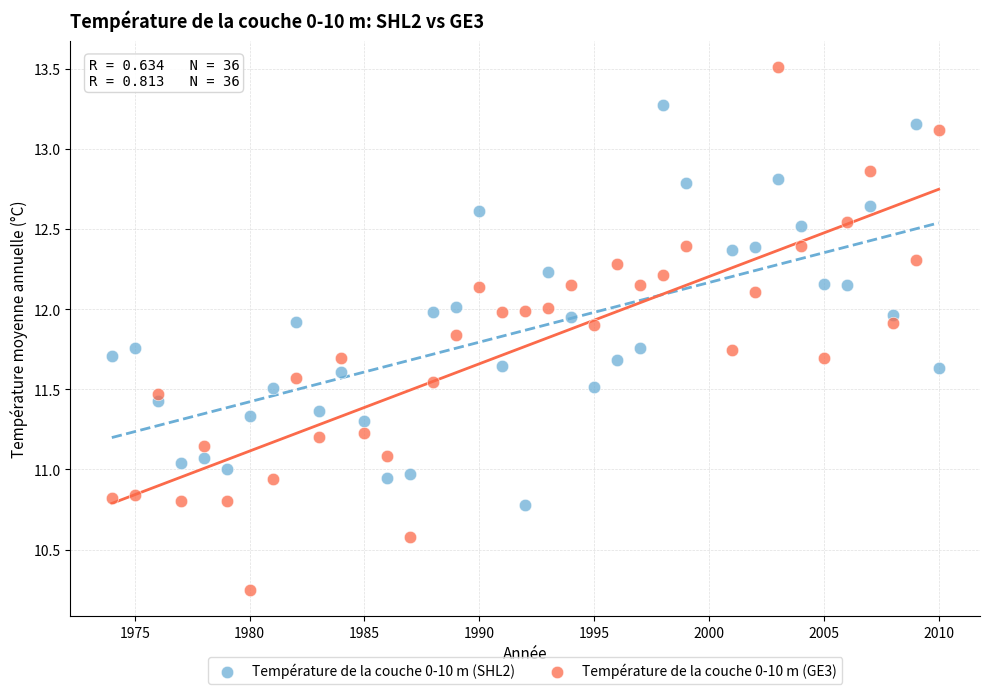

Across all data points, what is the range of Y values (max minus min)?

3.3